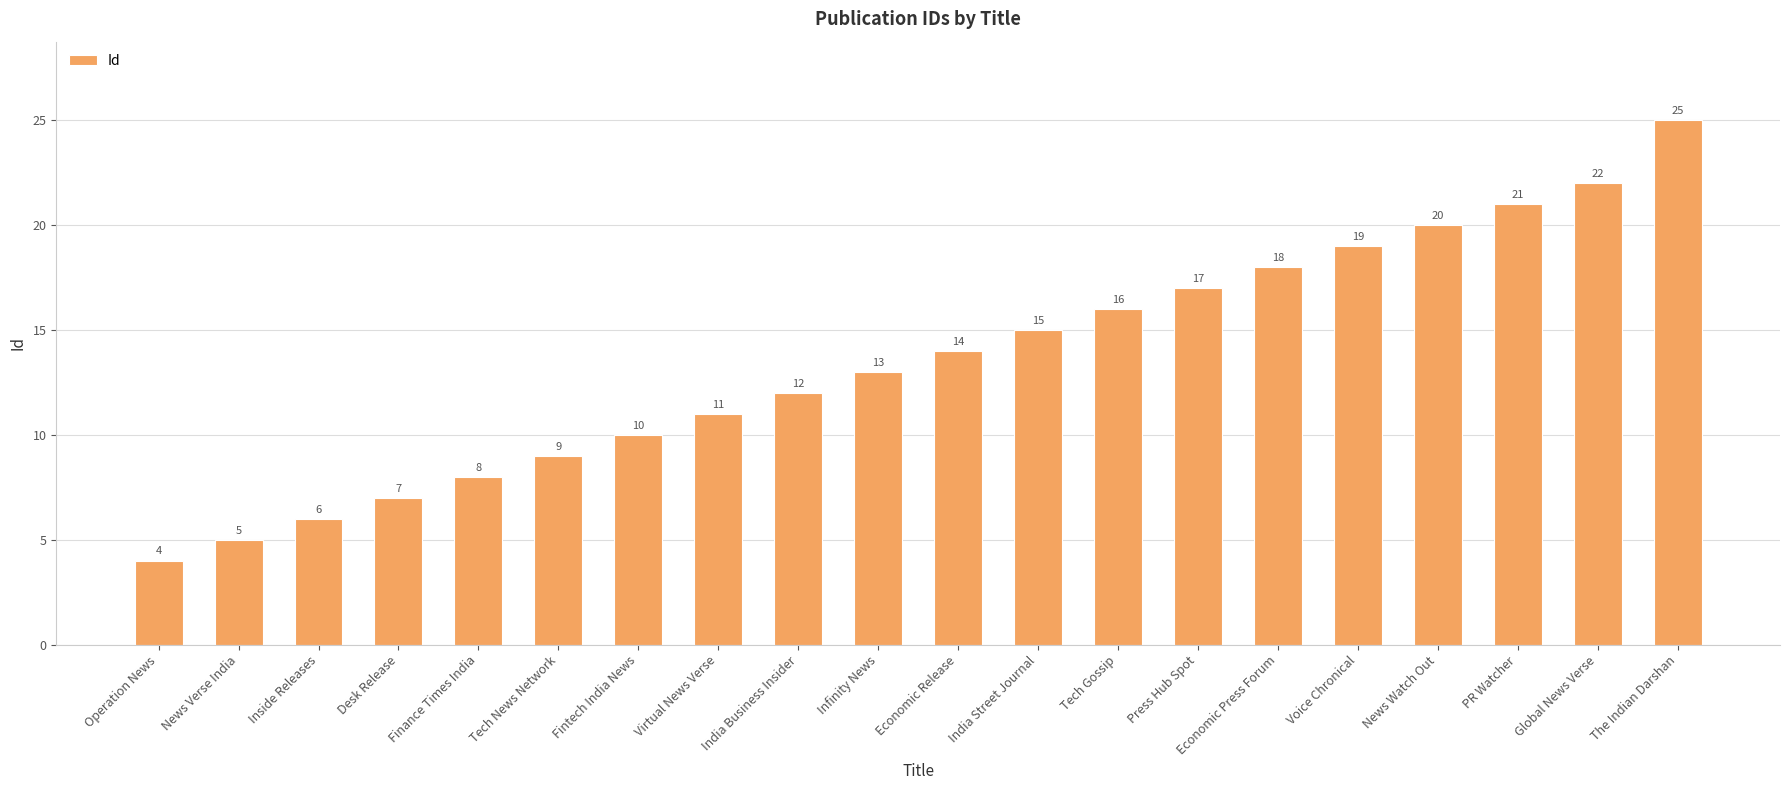

How many values are below 14?

10